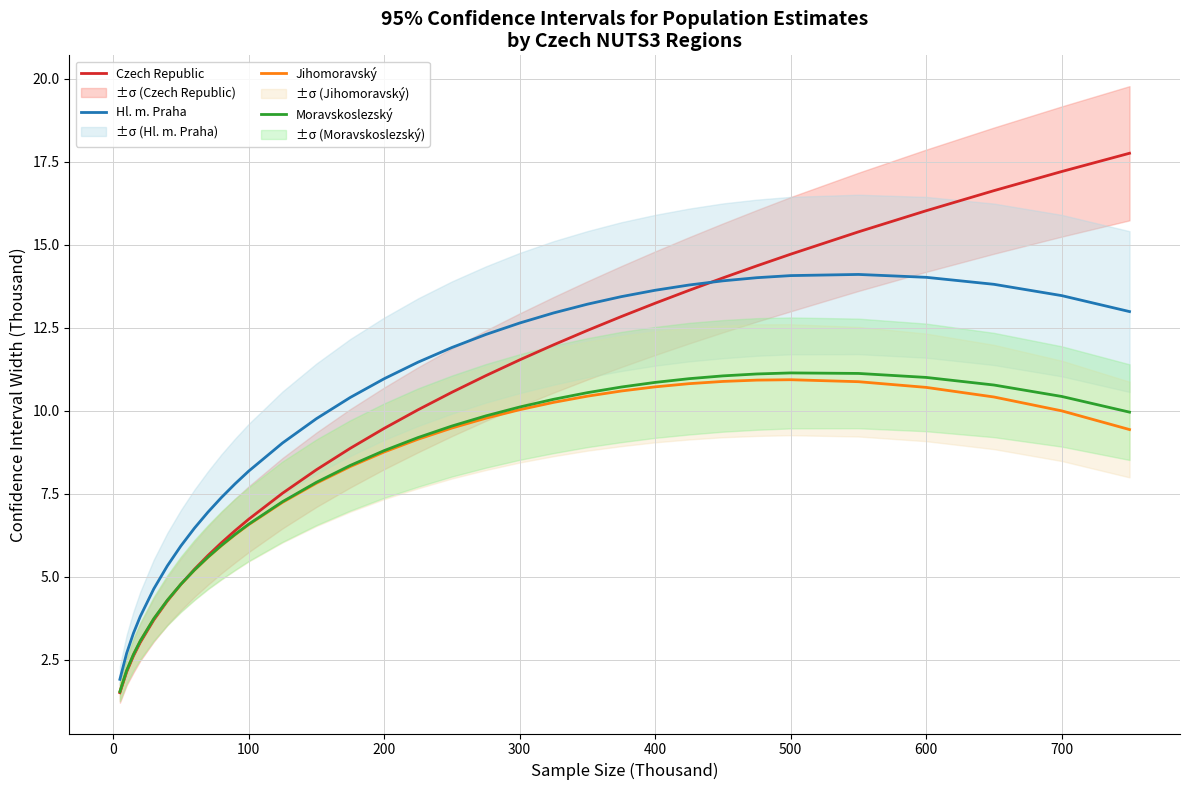

Reading left to right, list all the values displayed in this chart.

Czech Republic: 1.5	2.1	2.6	3.0	3.7	4.3	4.8	5.2	5.6	6.0	6.4	6.7	7.5	8.2	8.9	9.5	10.0	10.6	11.1	11.5	12.0	12.4	12.8	13.2	13.6	14.0	14.4	14.7	15.4	16.0	16.6	17.2	17.8
Hl. m. Praha: 1.9	2.7	3.3	3.8	4.6	5.3	5.9	6.5	7.0	7.4	7.8	8.2	9.0	9.8	10.4	11.0	11.5	11.9	12.3	12.6	12.9	13.2	13.4	13.6	13.8	13.9	14.0	14.1	14.1	14.0	13.8	13.5	13.0
Jihomoravský: 1.5	2.2	2.7	3.1	3.7	4.3	4.8	5.2	5.6	5.9	6.3	6.6	7.2	7.8	8.3	8.8	9.1	9.5	9.8	10.0	10.3	10.4	10.6	10.7	10.8	10.9	10.9	10.9	10.9	10.7	10.4	10.0	9.4
Moravskoslezský: 1.5	2.2	2.7	3.1	3.7	4.3	4.8	5.2	5.6	6.0	6.3	6.6	7.3	7.8	8.4	8.8	9.2	9.5	9.8	10.1	10.3	10.5	10.7	10.9	11.0	11.1	11.1	11.1	11.1	11.0	10.8	10.4	10.0